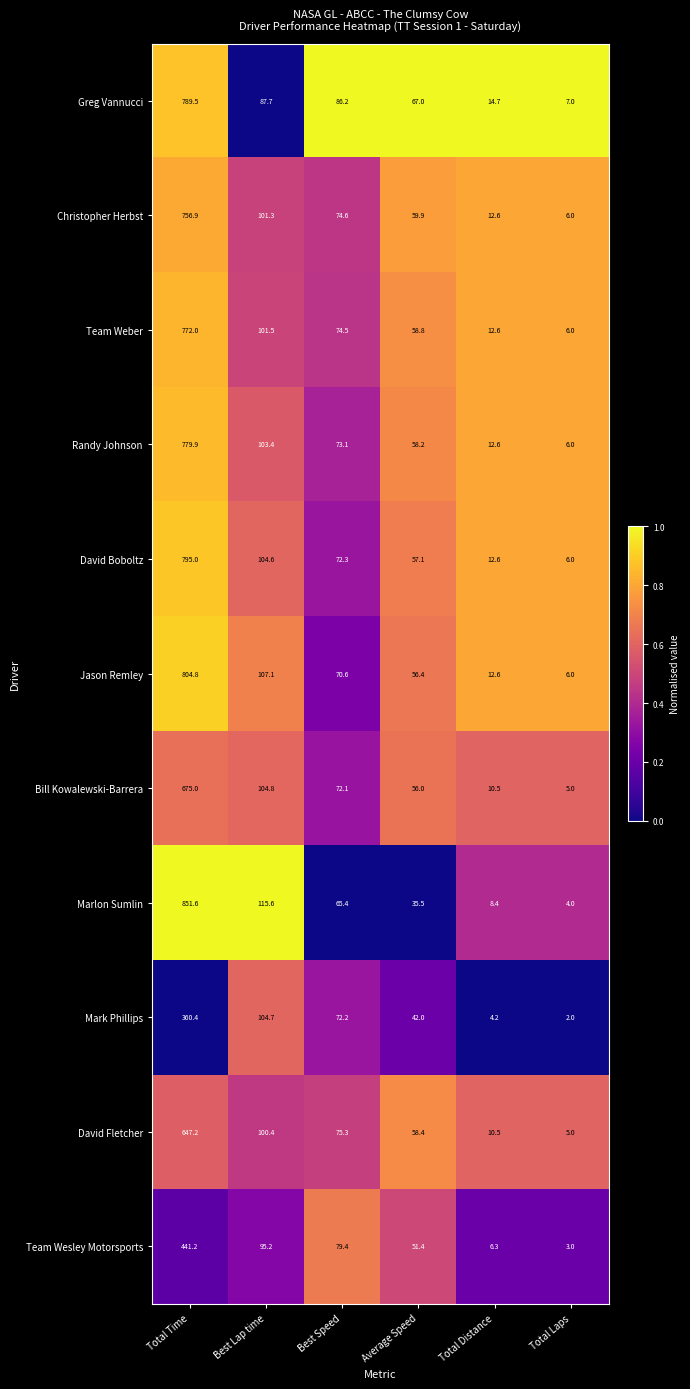

Between Best Speed and Total Laps, which series saw the biggest shift?

Greg Vannucci